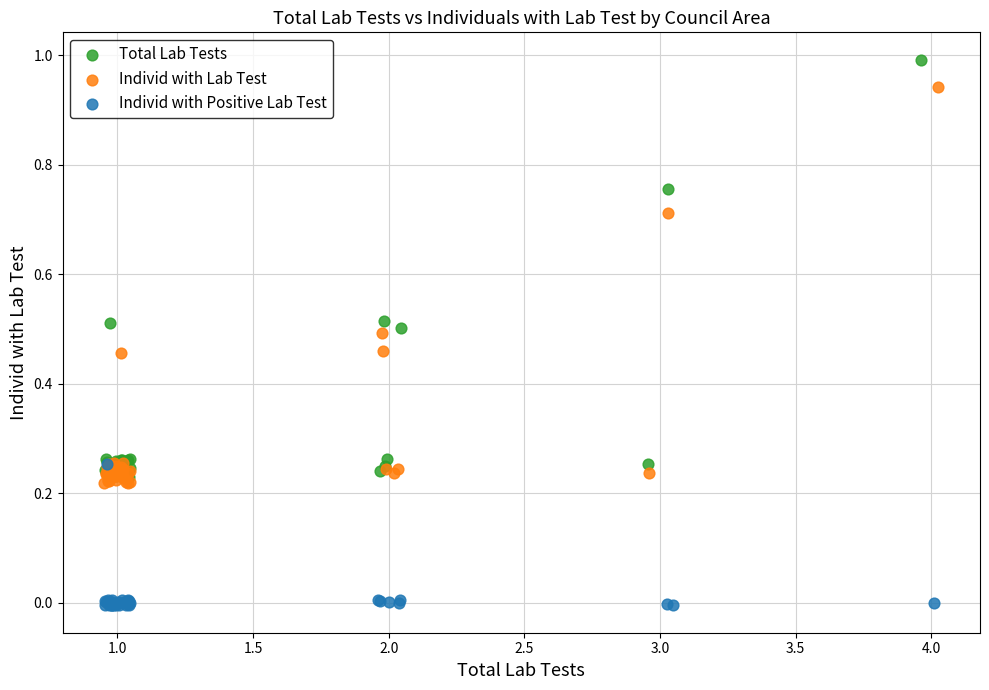

What are all the series names shown in the legend?

Total Lab Tests, Individ with Lab Test, Individ with Positive Lab Test